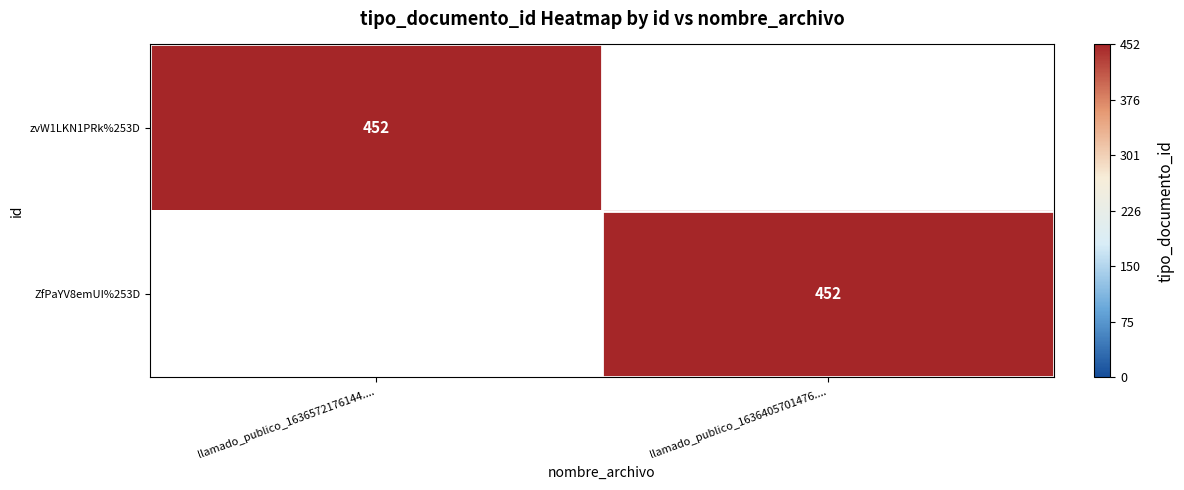

Is it true that ZfPaYV8emUI%253D equals 288 at llamado_publico_1636405701476....?

False